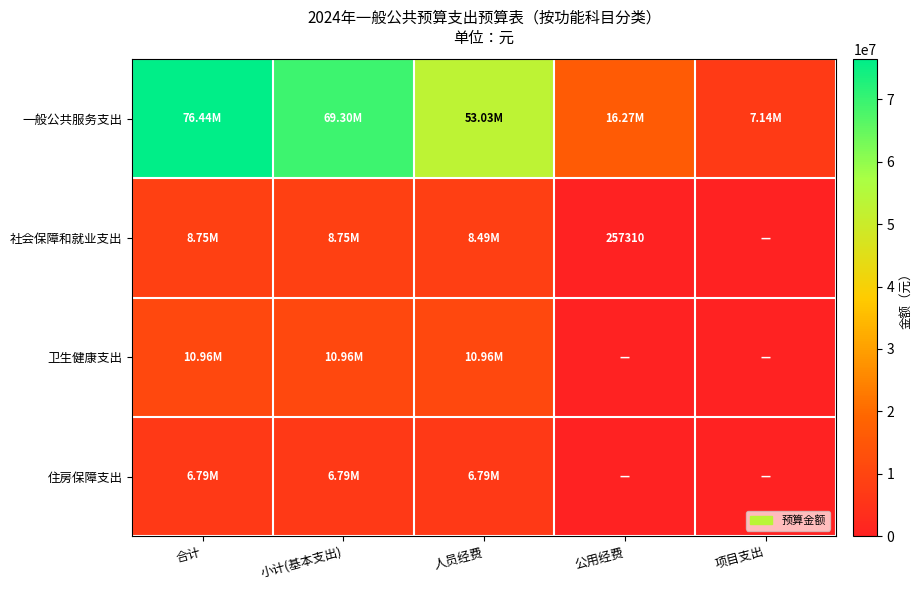

How many data points in 住房保障支出 are less than 6788302?

2